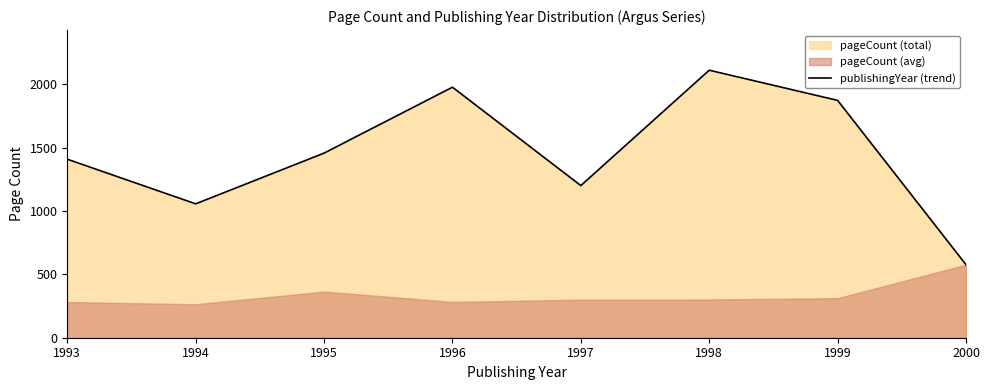

Which label corresponds to the smallest value in the chart?

2000